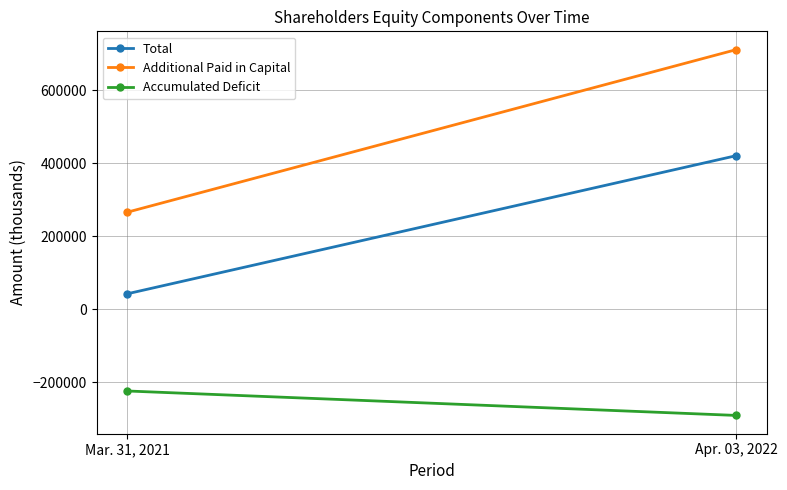

The value of Total at Apr. 03, 2022 is 682959. True or false?

False